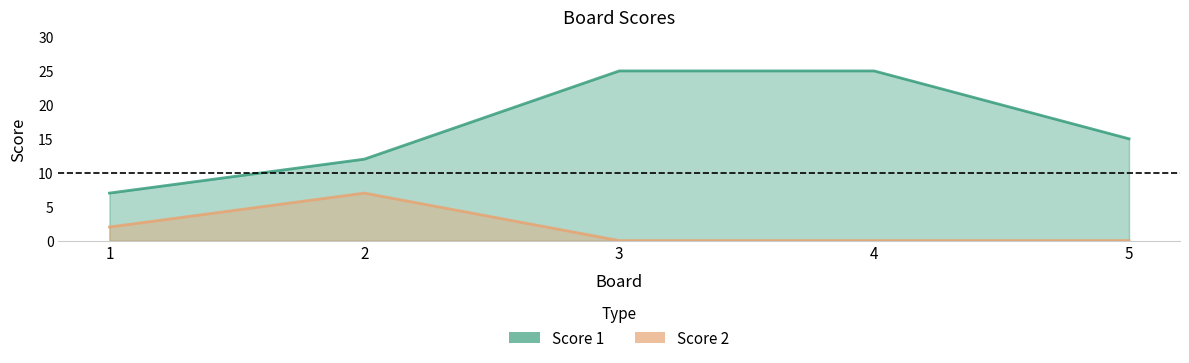

Is the value of Score 1 at 2 greater than the value of Score 2 at 5?

Yes